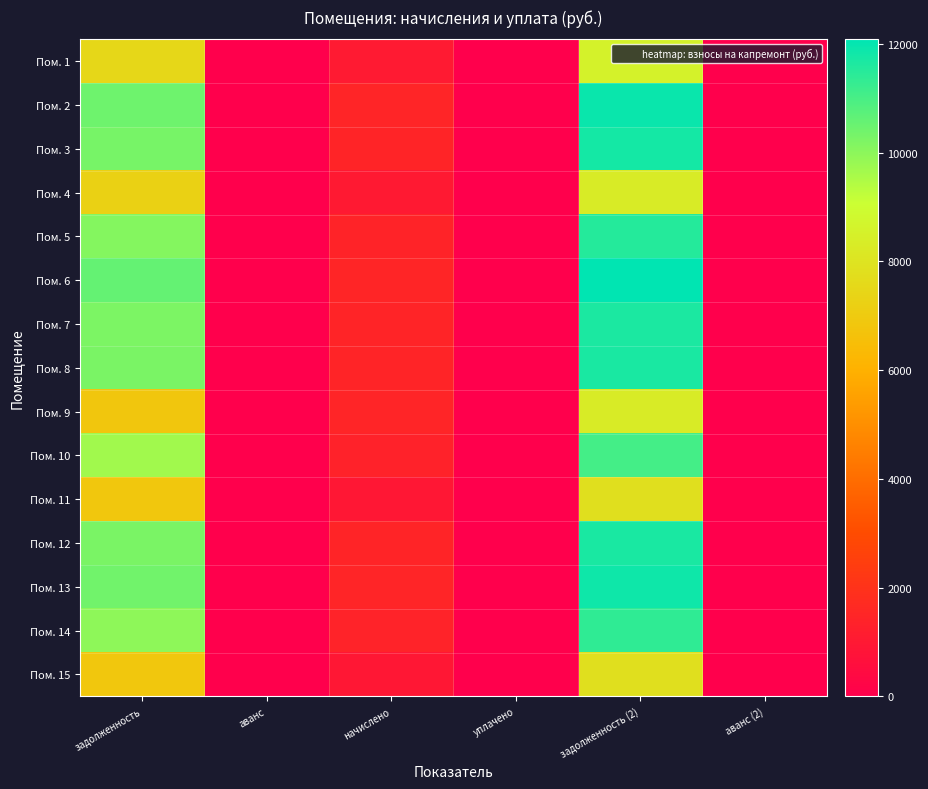

Which series has the largest total across all categories?

Пом. 6